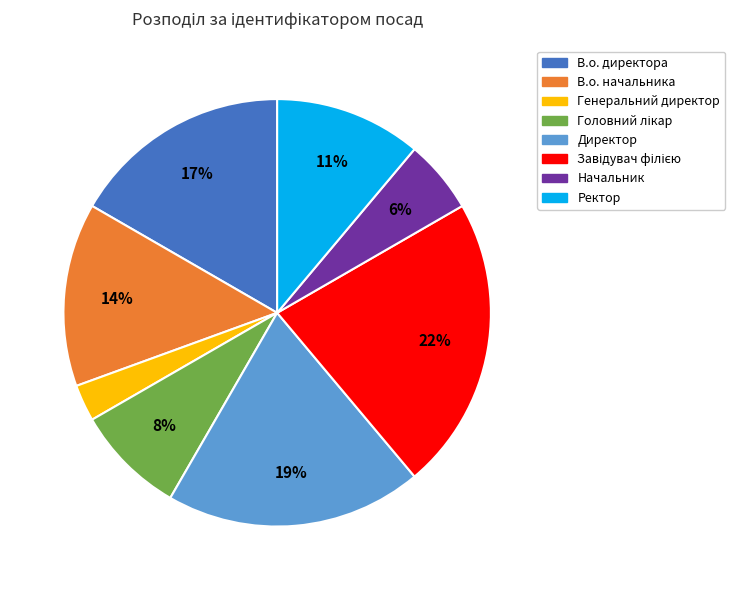

What percentage is the Ректор slice, to the nearest percent?

11%